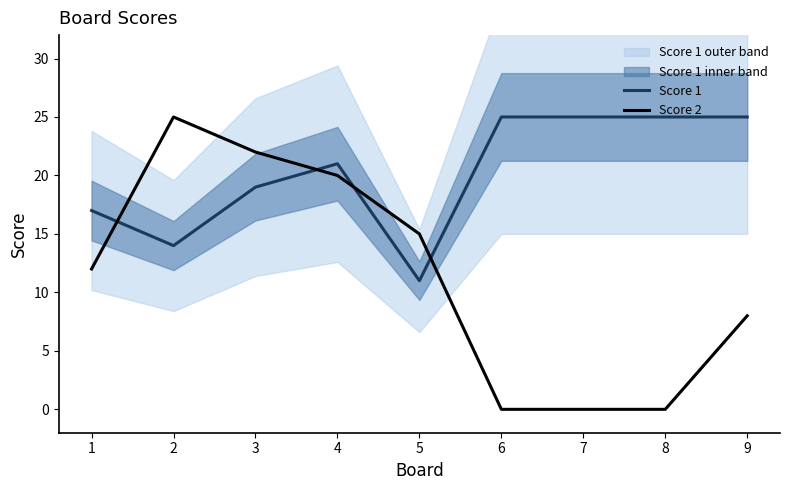

Between 4 and 7, which is larger?

7